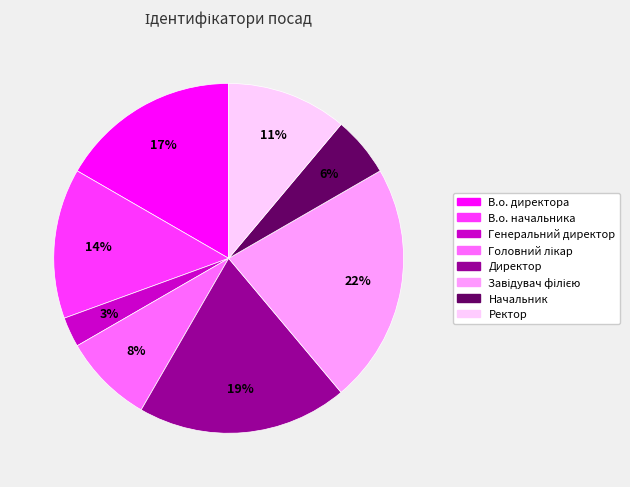

To the nearest percent, what portion does Генеральний директор represent?

3%